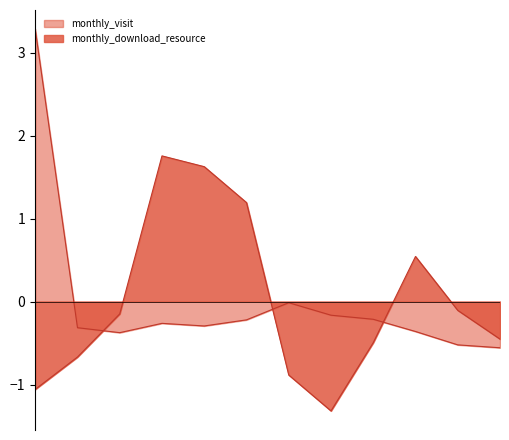

In monthly_download_resource, how many points are higher than both neighbors (excluding endpoints)?

2